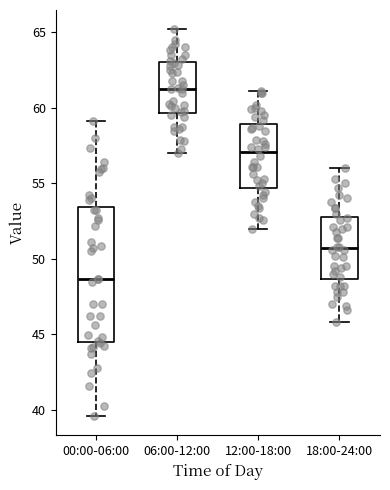

Reading left to right, transcribe this box plot: for each box, give where its median line is, the range the box spans, and where its two whiskers end, as read against the y-axis. The values are not printed on the chart, so give them approximately, as read against the axis.

00:00-06:00: median 48.5, box 44.5 to 53.5, whiskers 39.5 to 59.0
06:00-12:00: median 61.5, box 59.5 to 63.0, whiskers 57.0 to 65.0
12:00-18:00: median 57.0, box 54.5 to 59.0, whiskers 52.0 to 61.0
18:00-24:00: median 50.5, box 48.5 to 53.0, whiskers 46.0 to 56.0